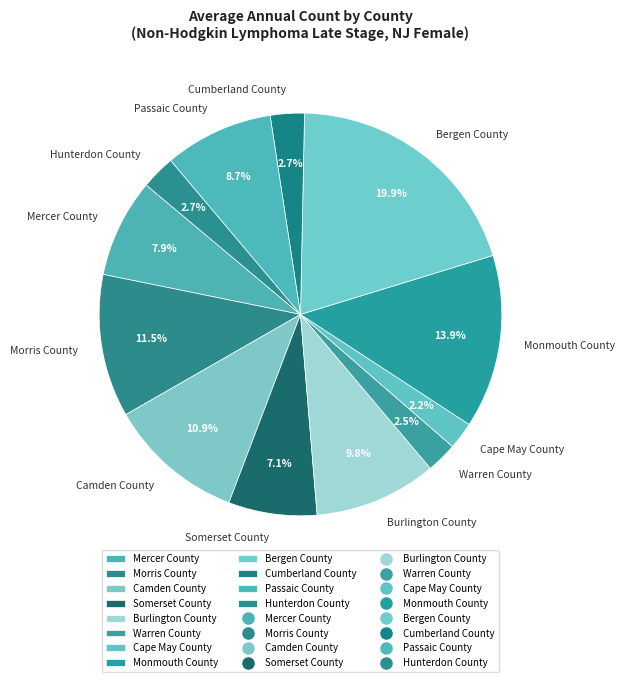

The Cumberland County slice represents 3% of the pie. True or false?

True